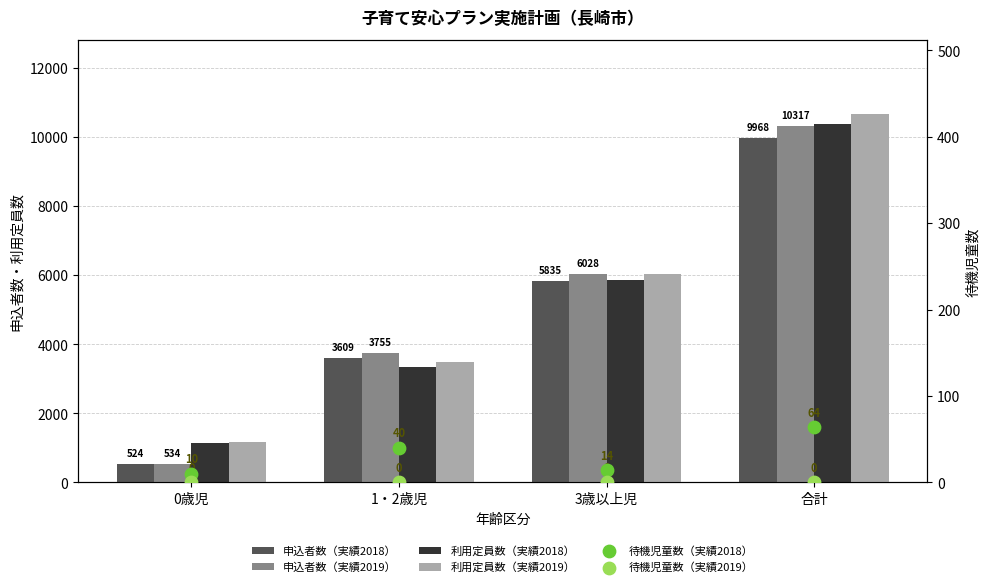

What is the total value across all series at 0歳児?

3385